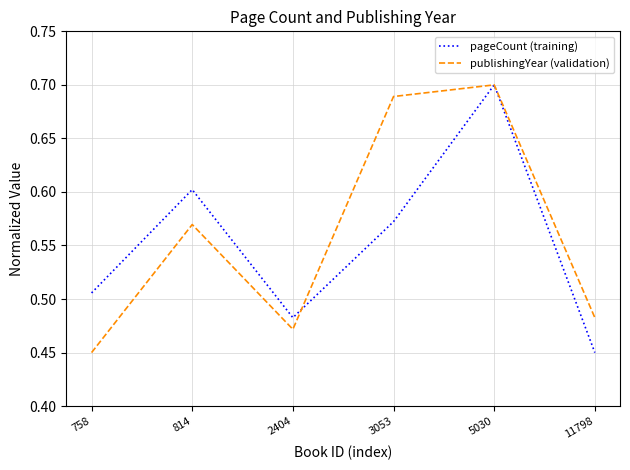

At which category does the chart reach its peak across all series?

5030